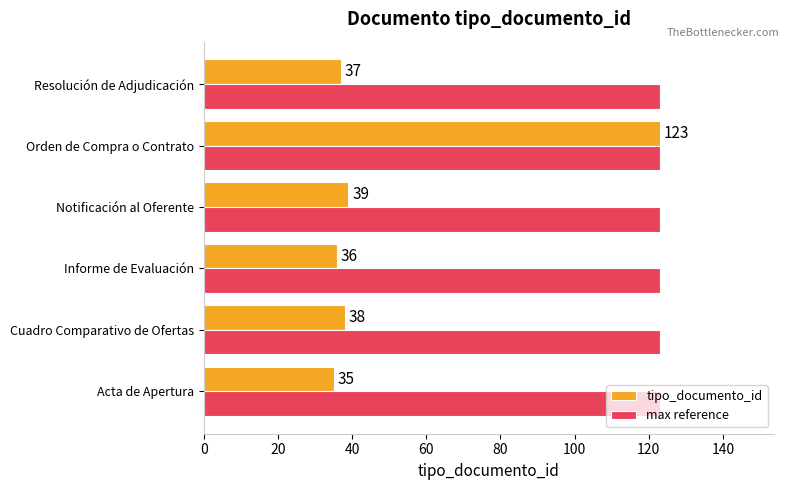

What value does the max reference series have at Notificación al Oferente?

123